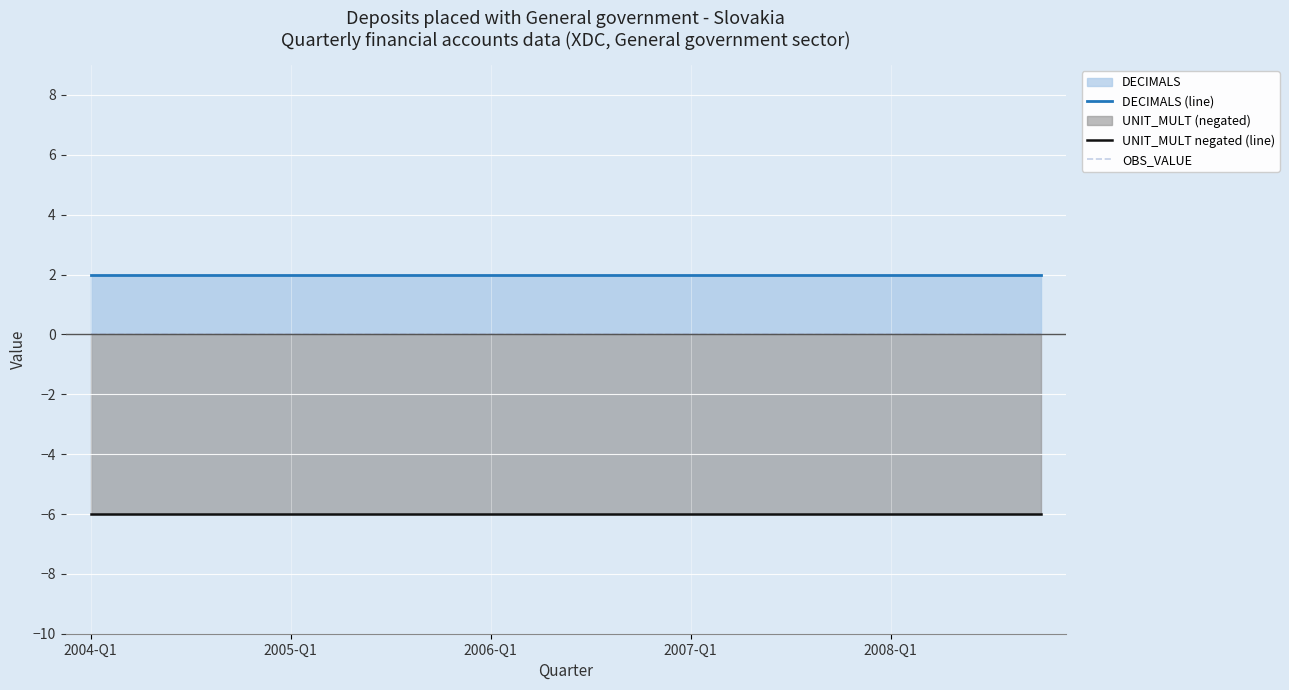

What is the spread (max minus min) of values at 15?

8